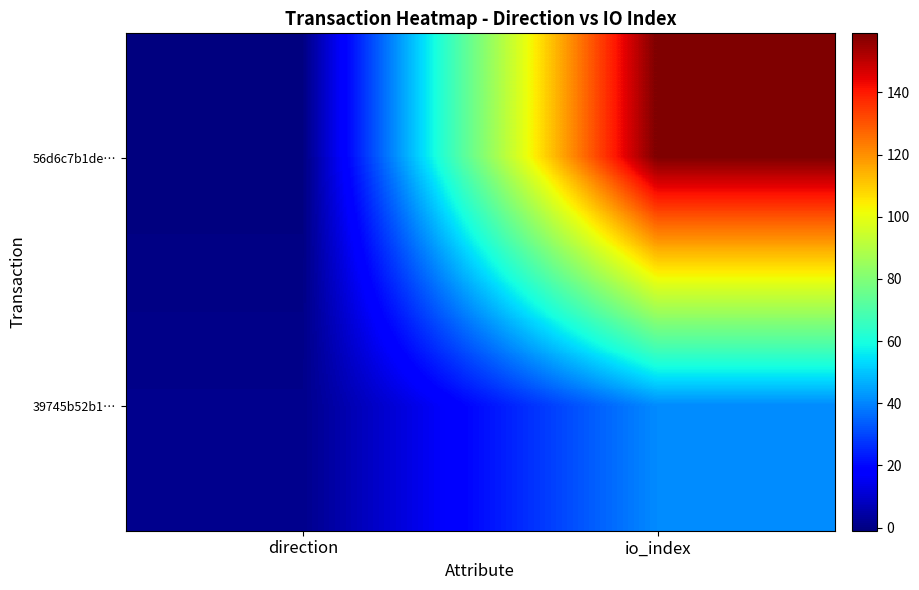

At how many categories does at least one series exceed 58?

1